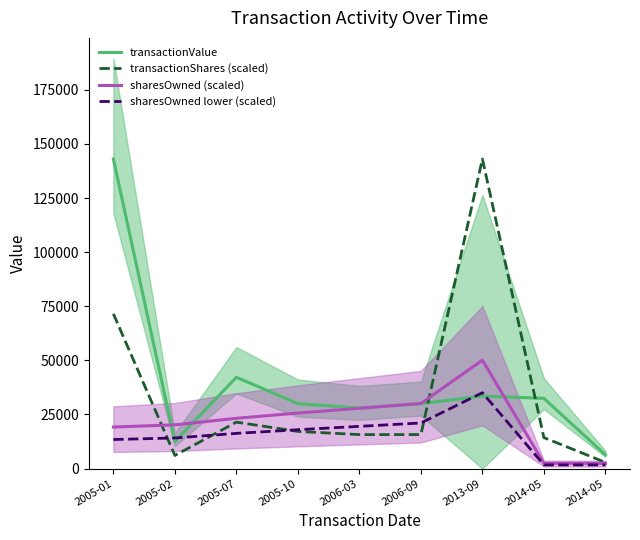

The value of sharesOwned (scaled) at 2006-09 is 48631.4. True or false?

False